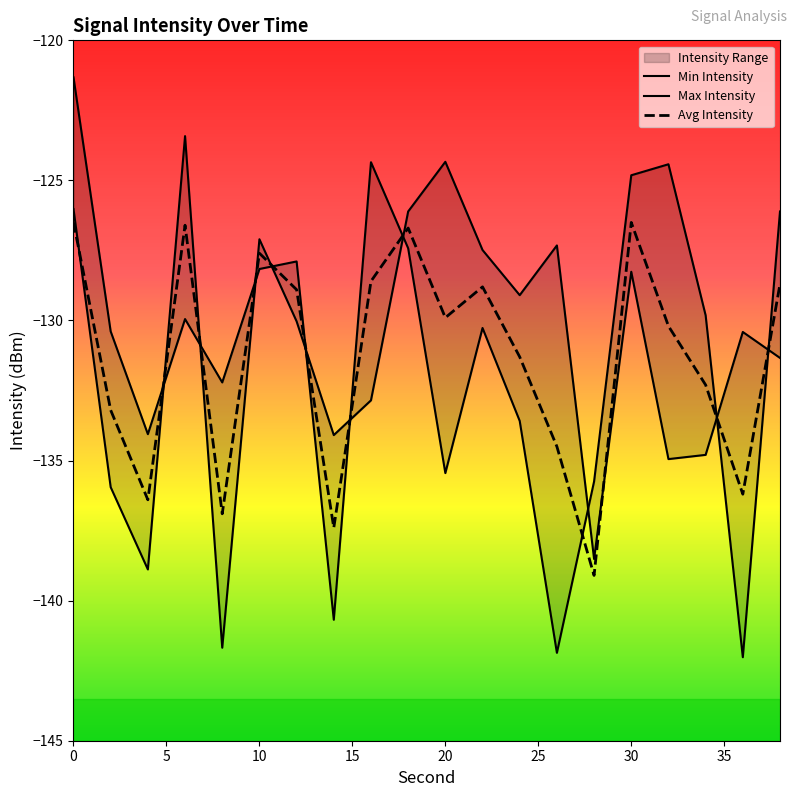

The value of Avg Intensity at 30 is -199.3. True or false?

False